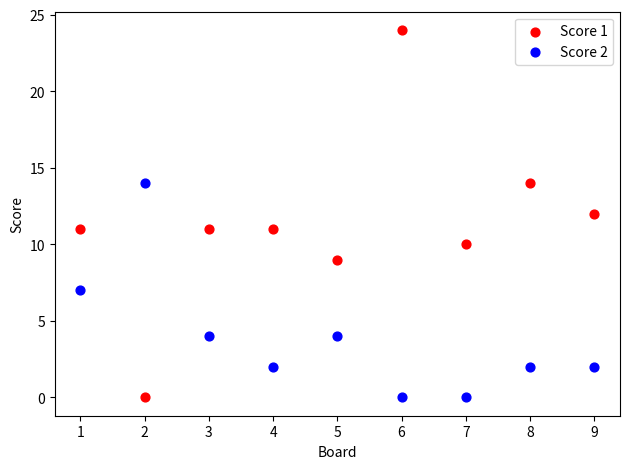

Across all data points, what is the range of Y values (max minus min)?

24